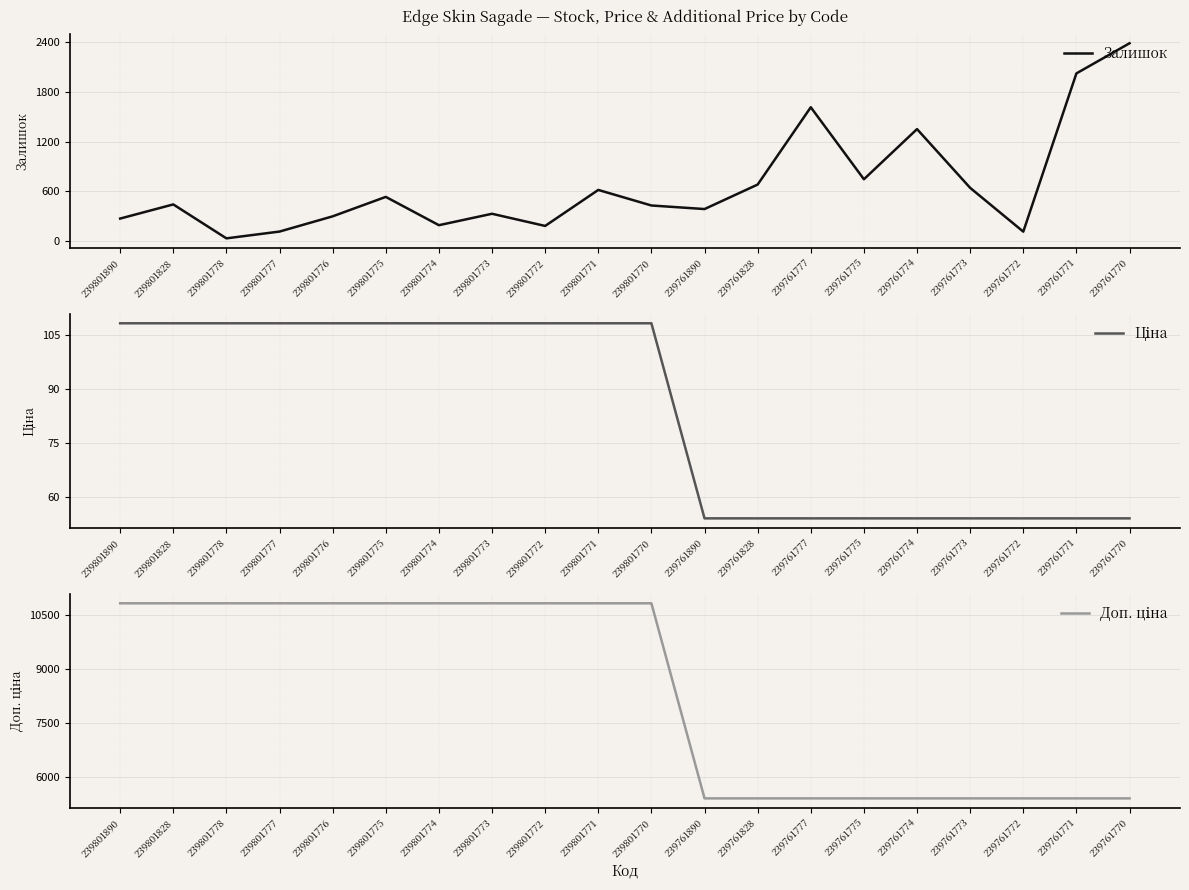

How many Доп. ціна values are between 5414 and 10827?

20